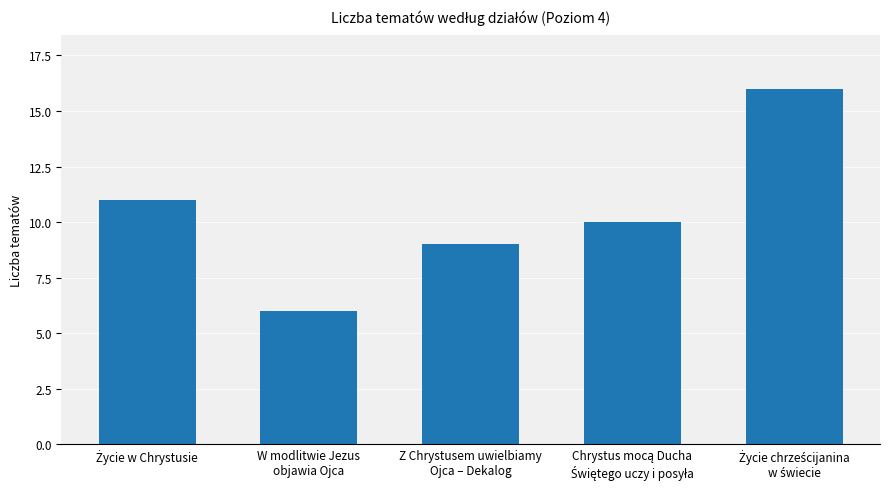

Count the values in the range 9 to 11.

3